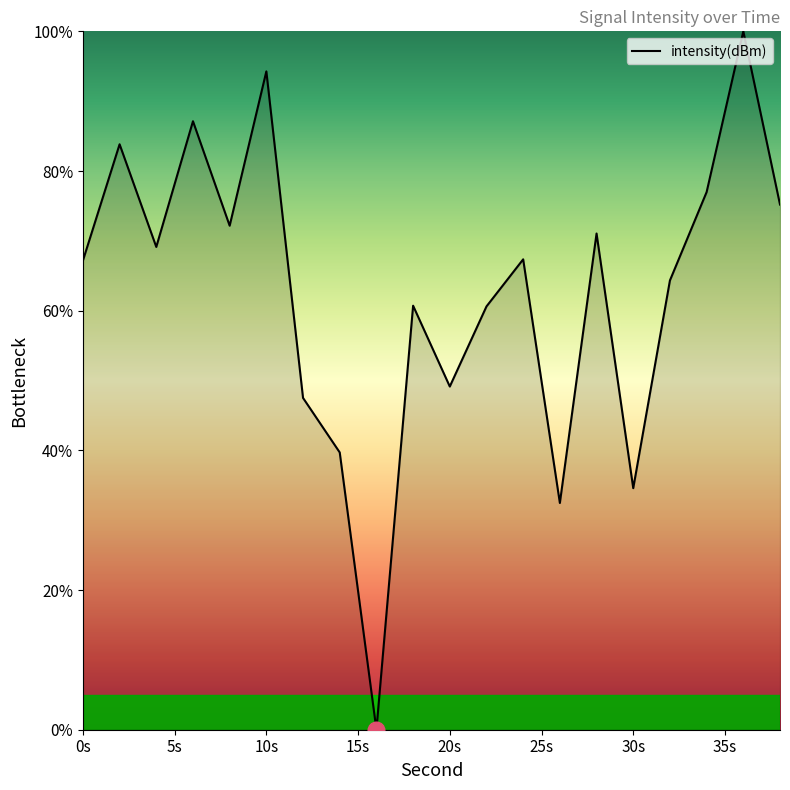

Is this an area chart (filled region under the line)?

No